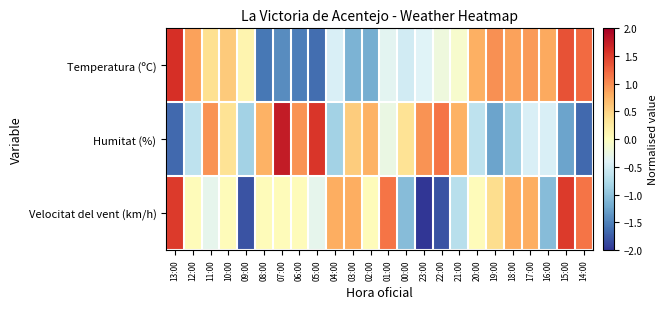

At which category does the chart reach its peak across all series?

07:00